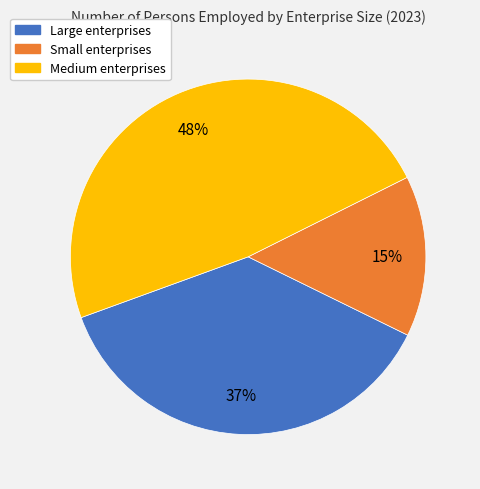

To the nearest percent, what portion does Small represent?

15%